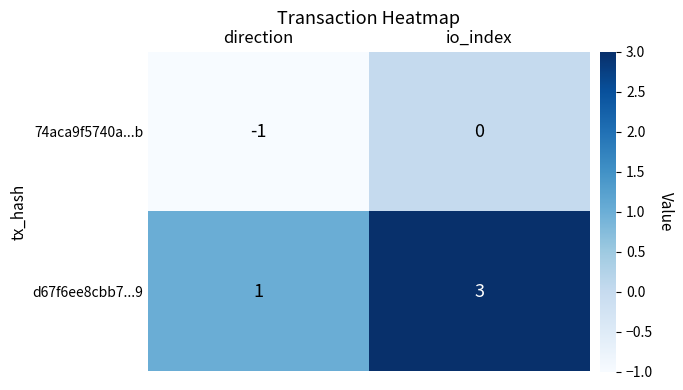

List the series in order of their overall mean, highest first.

d67f6ee8cbb7...9, 74aca9f5740a...b